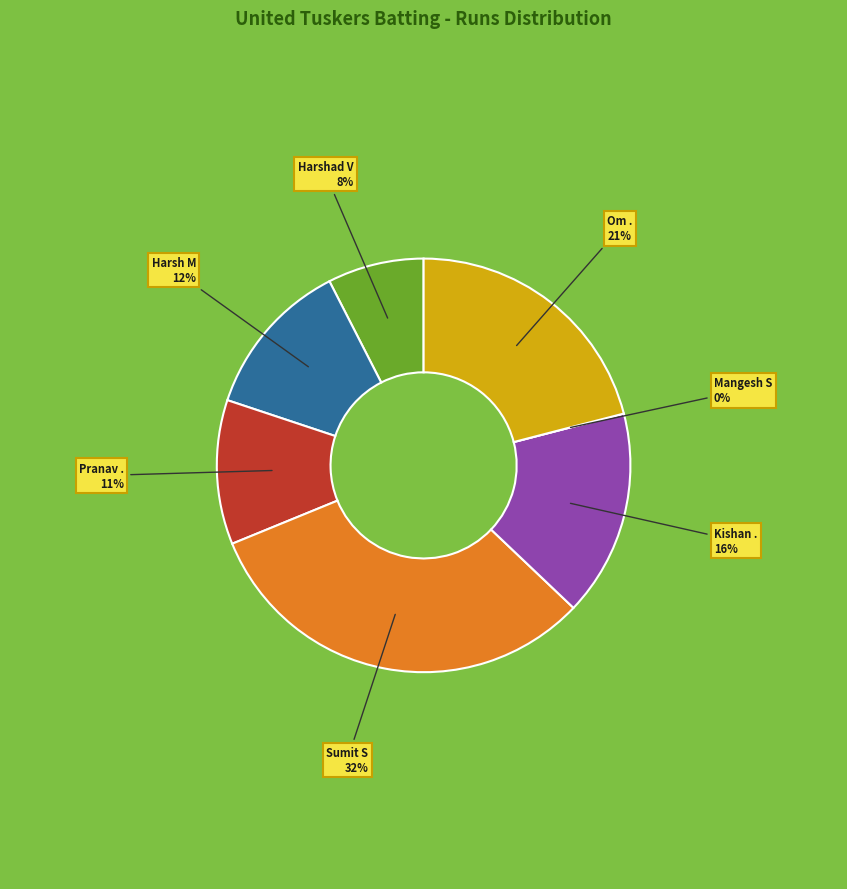

Which slice is the smallest?

Mangesh S